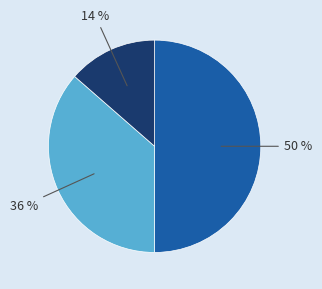

To the nearest percent, what is the difference between the largest and smallest slice percentages?

36%